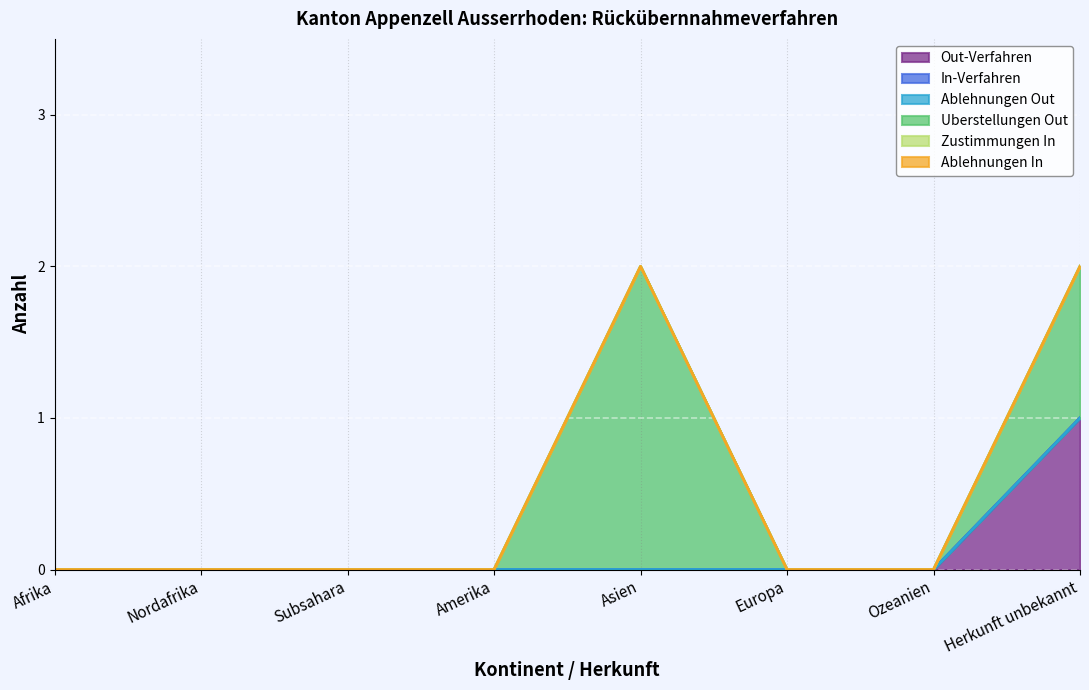

Reading left to right, transcribe all the data shown in this chart.

Out-Verfahren: 0	0	0	0	0	0	0	1
In-Verfahren: 0	0	0	0	0	0	0	0
Ablehnungen Out: 0	0	0	0	0	0	0	0
Uberstellungen Out: 0	0	0	0	2	0	0	1
Zustimmungen In: 0	0	0	0	0	0	0	0
Ablehnungen In: 0	0	0	0	0	0	0	0